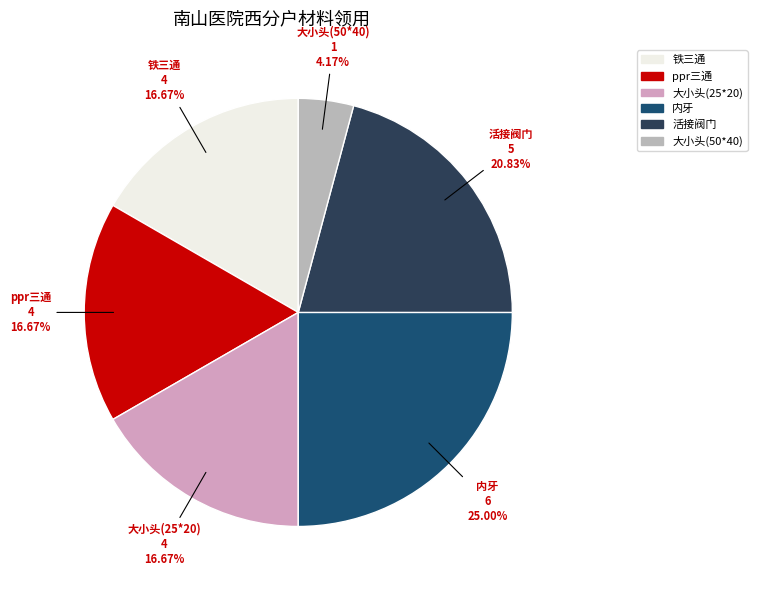

Does any single category account for the majority?

No